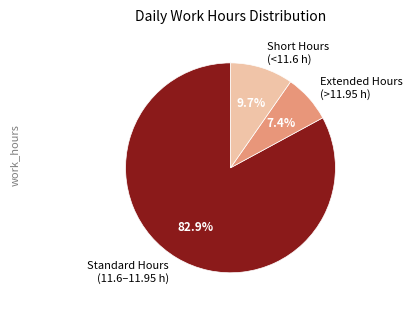

Is there a majority slice in this chart?

Yes